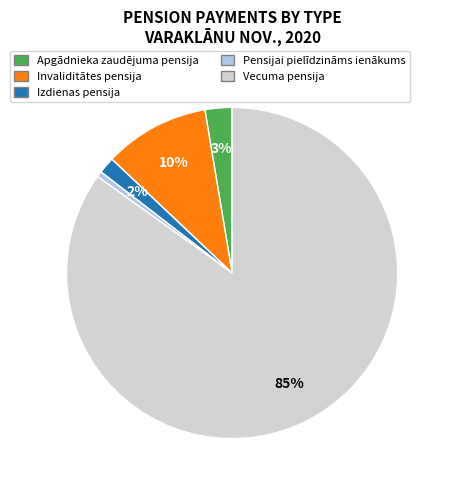

Which category accounts for the majority?

Vecuma pensija